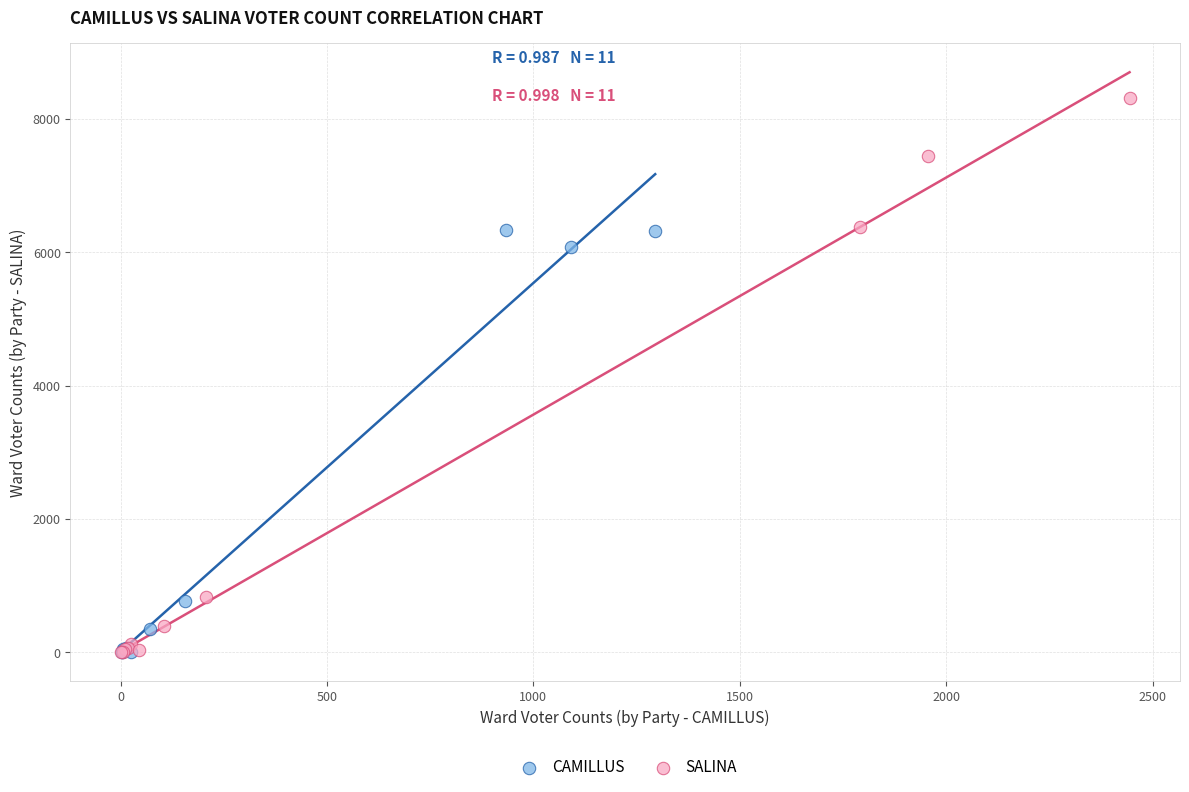

Which series reaches the maximum Y coordinate?

SALINA